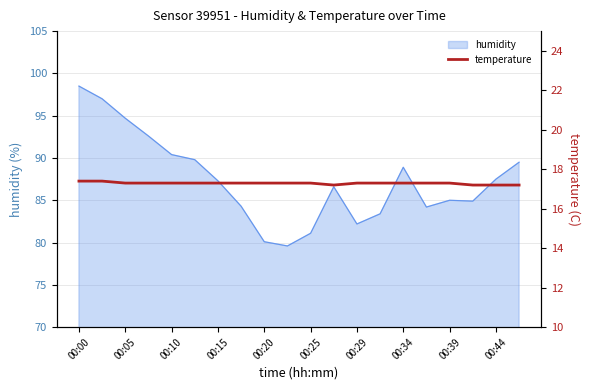

What is the maximum value for humidity?

98.5